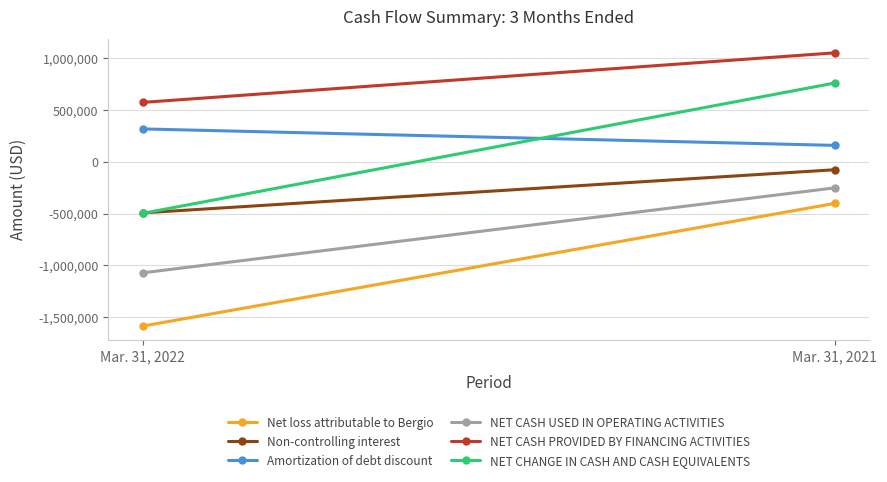

How many categories are shown in the chart?

2